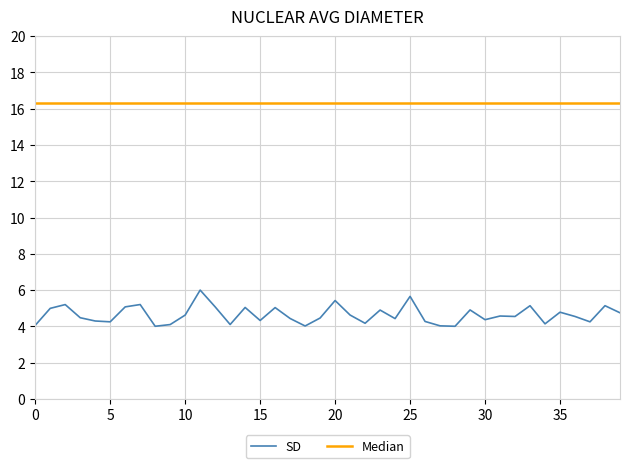

Rank the series by their average value, from lowest to highest.

SD, Median